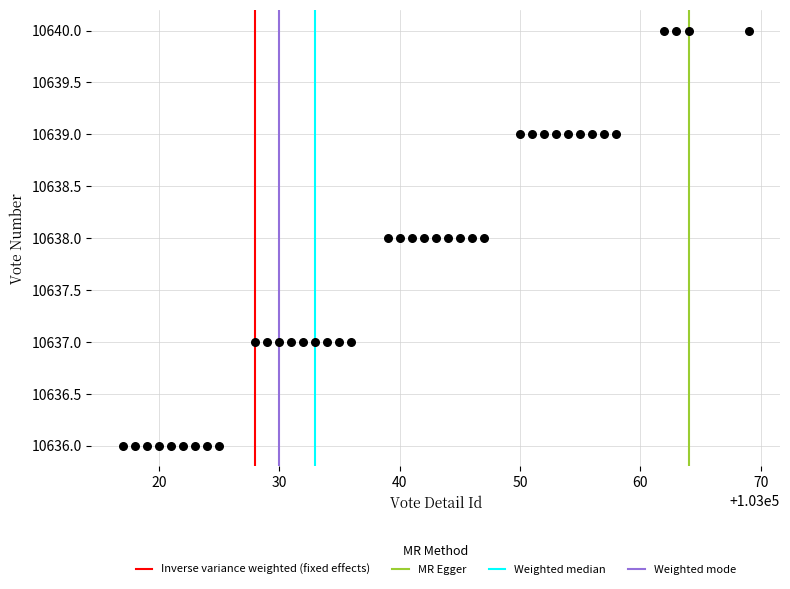

What is the range of X values (max minus min)?

52